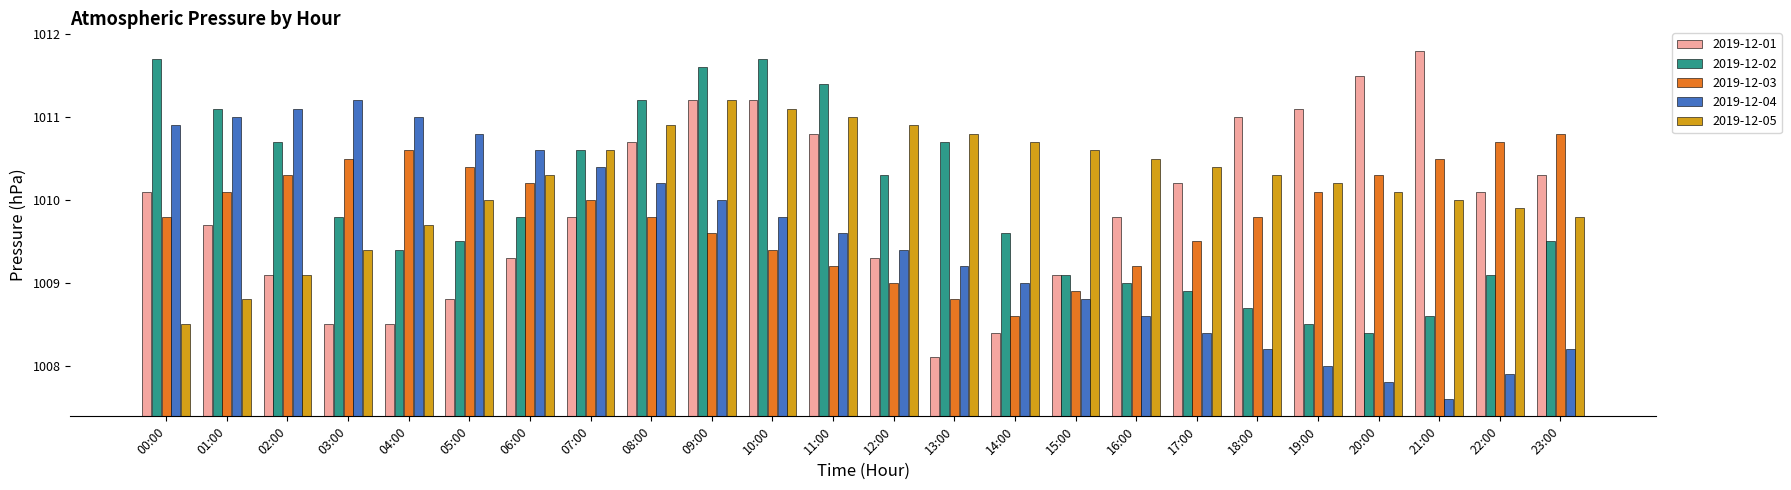

What is the difference between the maximum and minimum values in the 2019-12-03 series?

2.2